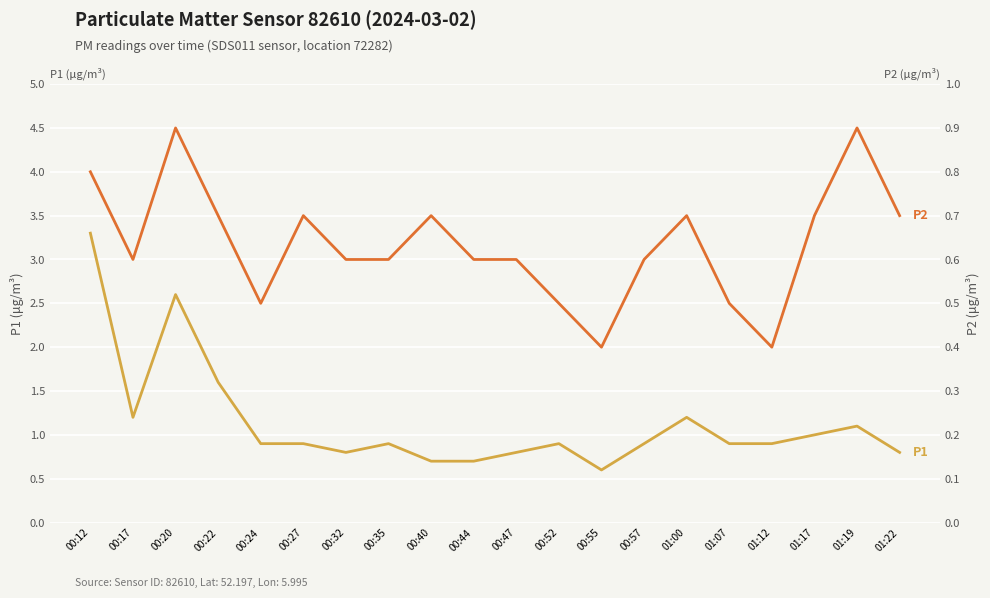

What is the spread (max minus min) of values at 01:12?

0.5